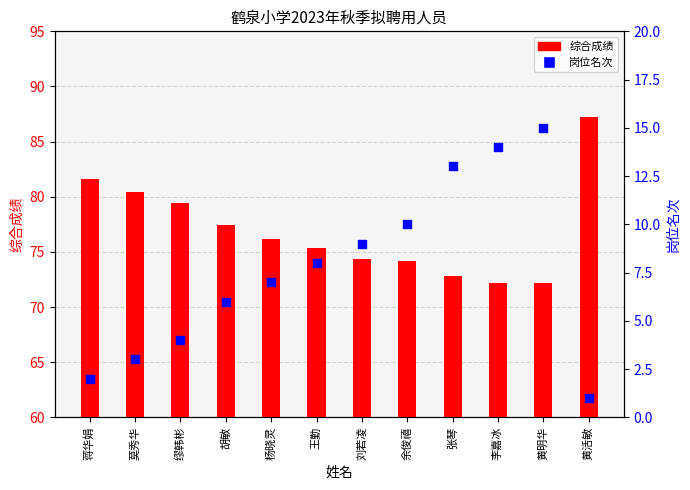

What is the total value across all series at 莫秀华?

83.4